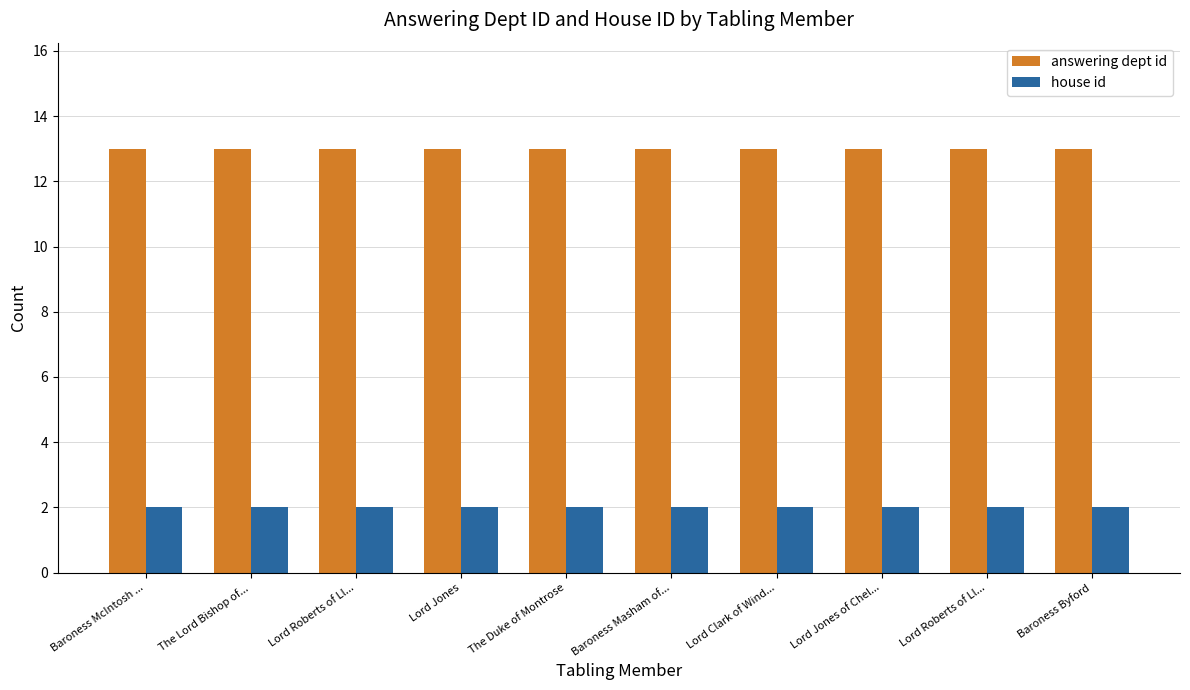

What are all the series names shown in the legend?

answering dept id, house id